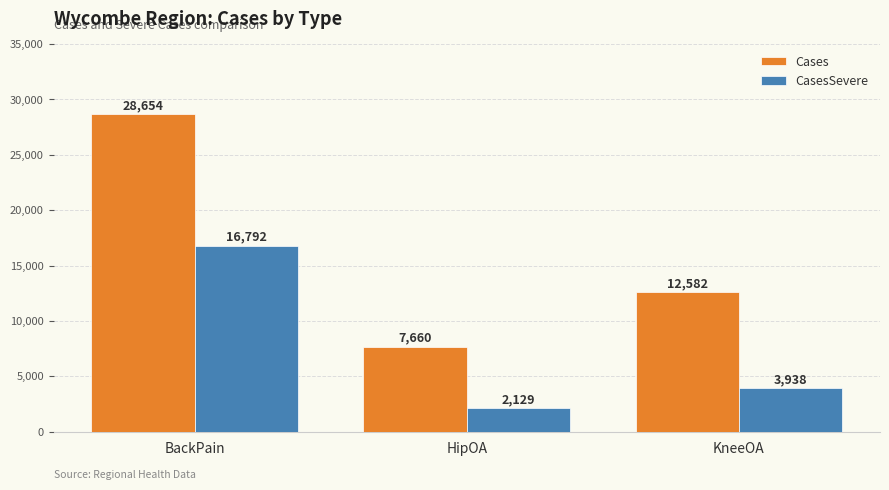

What is the value of the Cases bar at the 3rd from the left?

12582